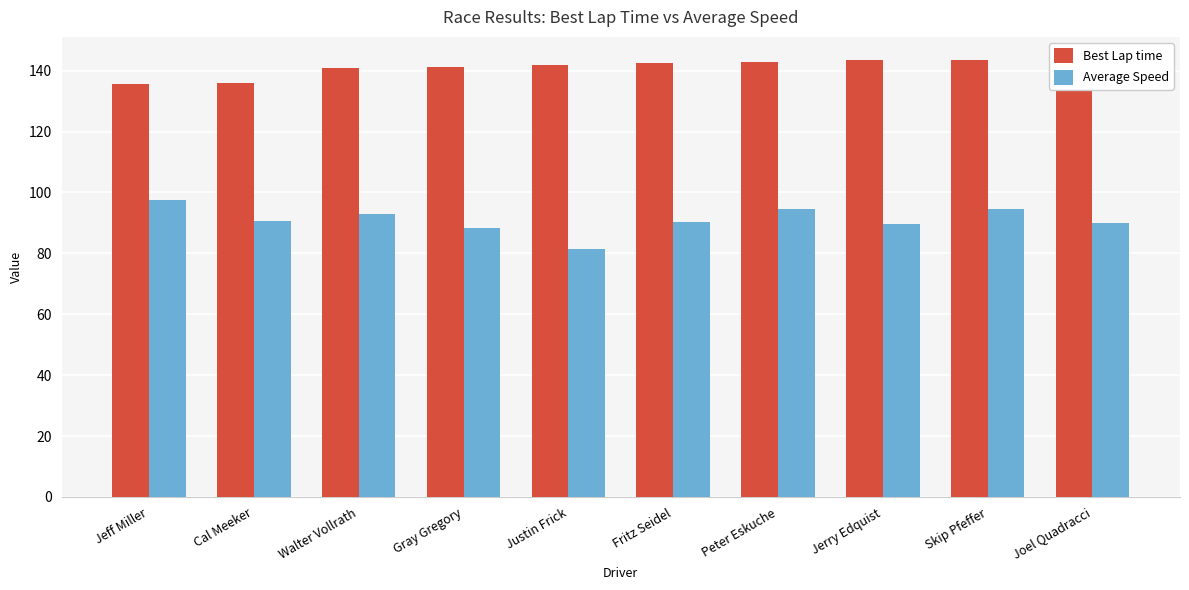

Reading left to right, transcribe all the data shown in this chart.

Best Lap time: 135.7	135.9	141.0	141.2	141.7	142.5	142.8	143.4	143.6	143.9
Average Speed: 97.7	90.7	92.9	88.4	81.5	90.3	94.6	89.6	94.5	90.0